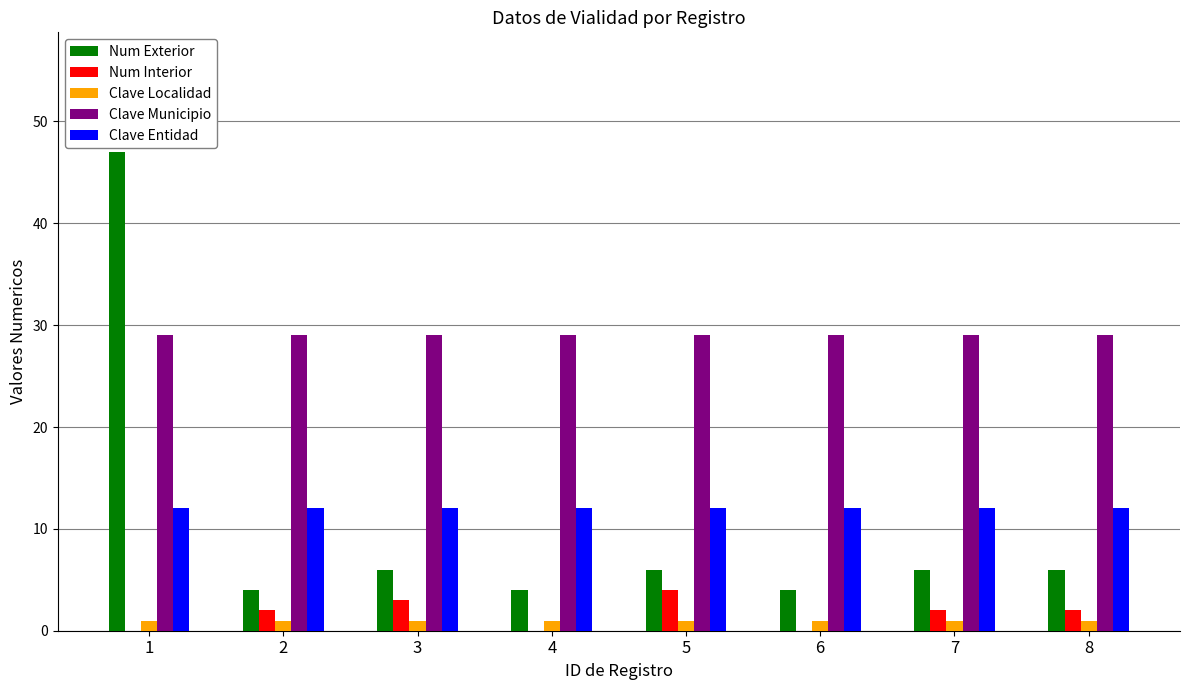

How many data points does each series have?

8